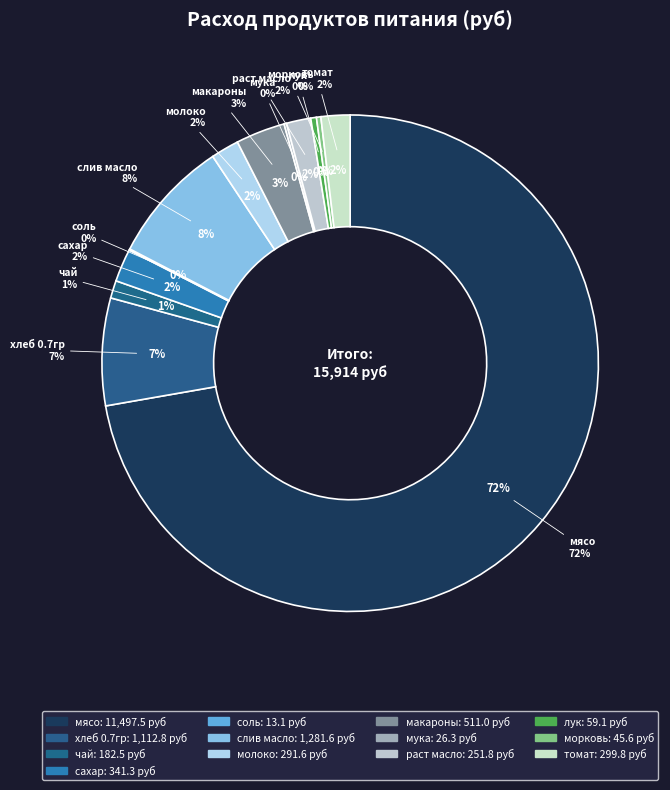

To the nearest percent, what is the difference between the чай and соль slice percentages?

1%